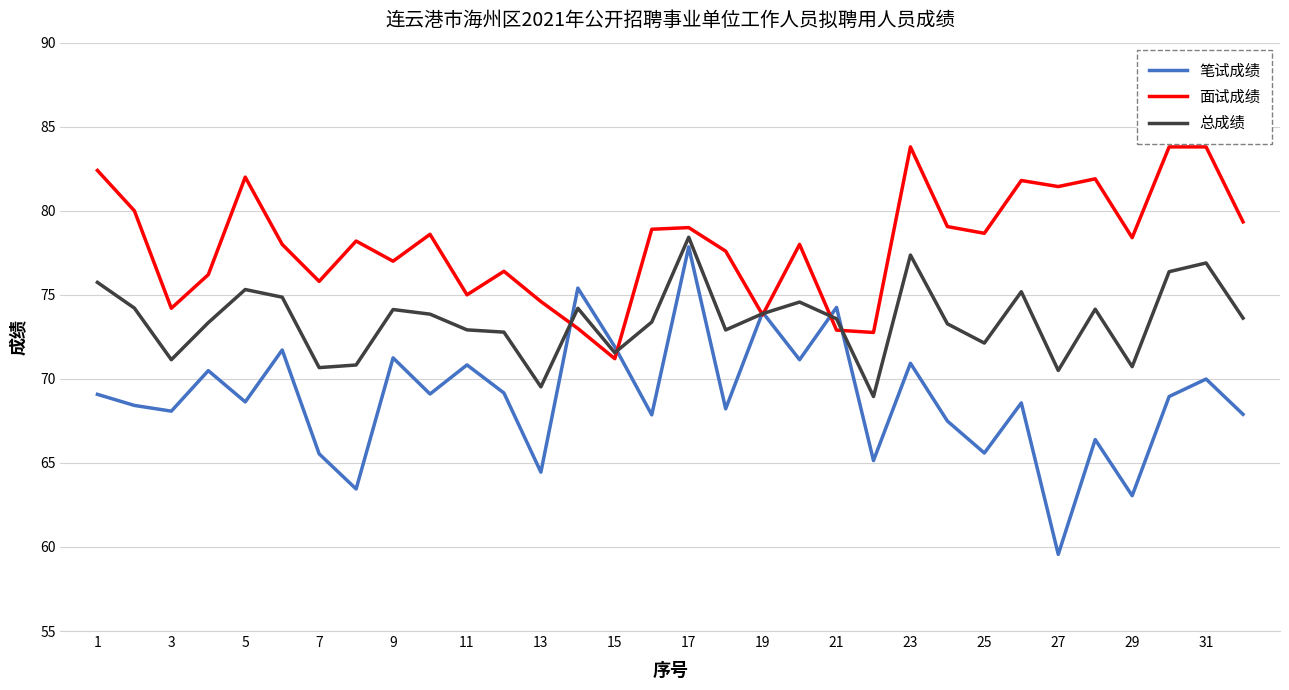

Which series ends up on top after the final intersection of 笔试成绩 and 总成绩?

总成绩